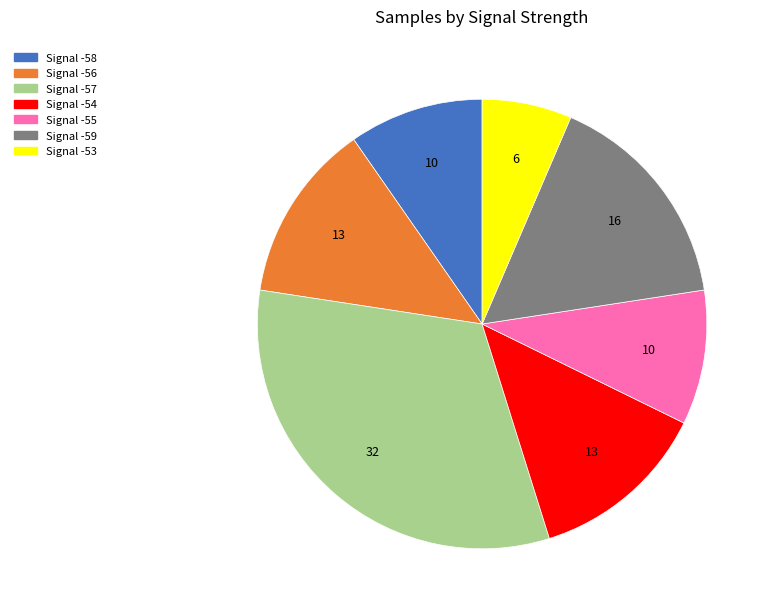

Which slice is the smallest?

Signal -53